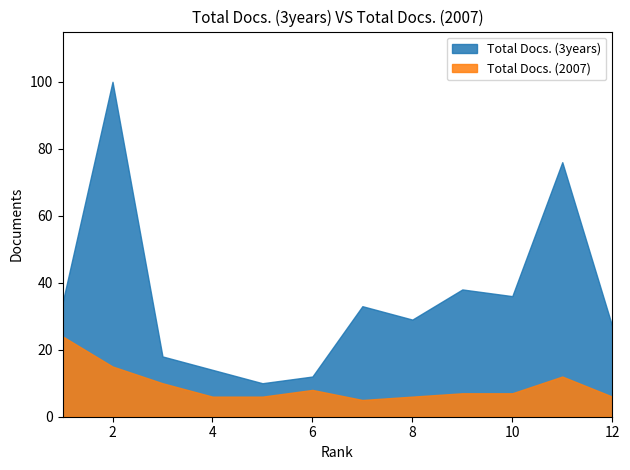

True or false: Total Docs. (3years) has a value of 36 at 10.

True